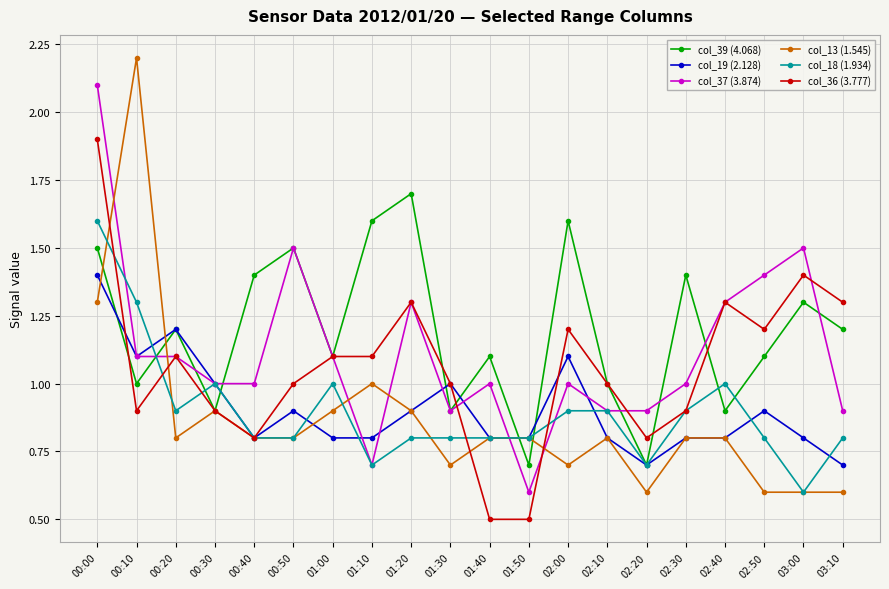

At which category does the chart reach its peak across all series?

00:10